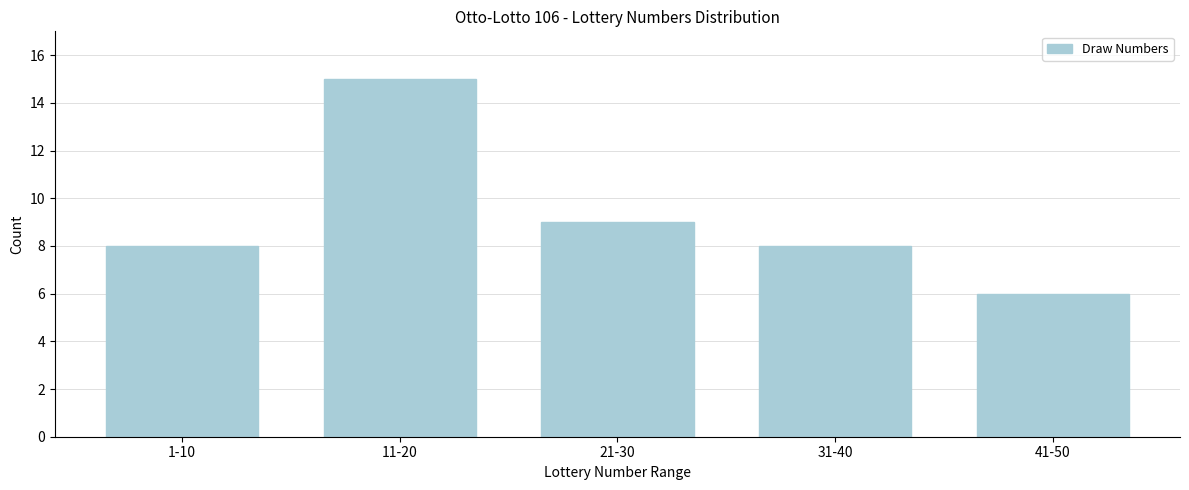

Reading left to right, transcribe all the data shown in this chart.

1-10=8	11-20=15	21-30=9	31-40=8	41-50=6